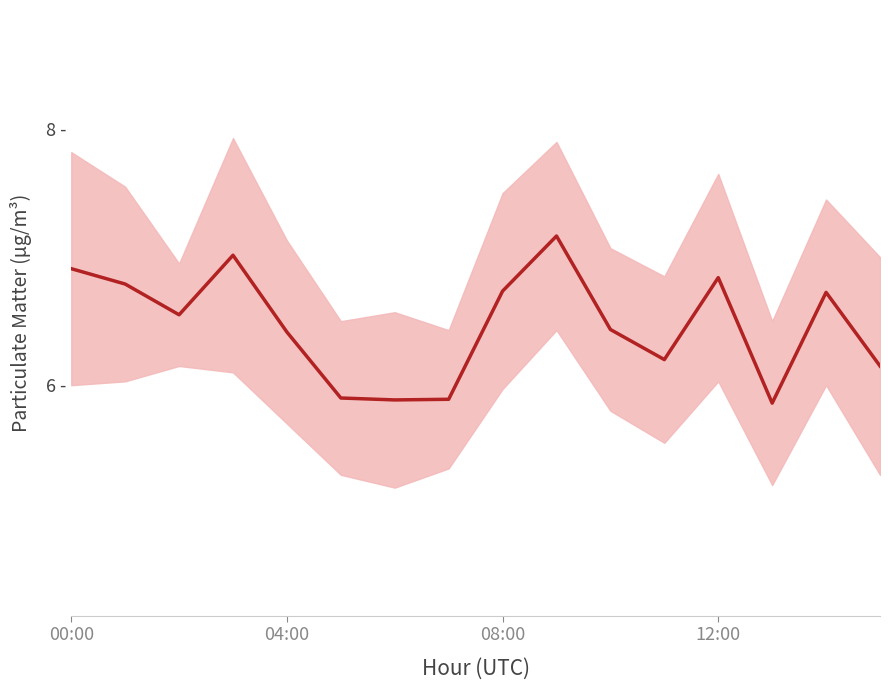

What position from the left is 12:00?

13